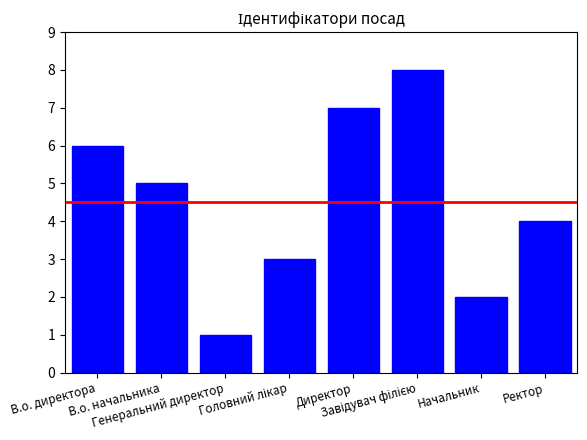

What is the difference between the maximum and minimum values?

7